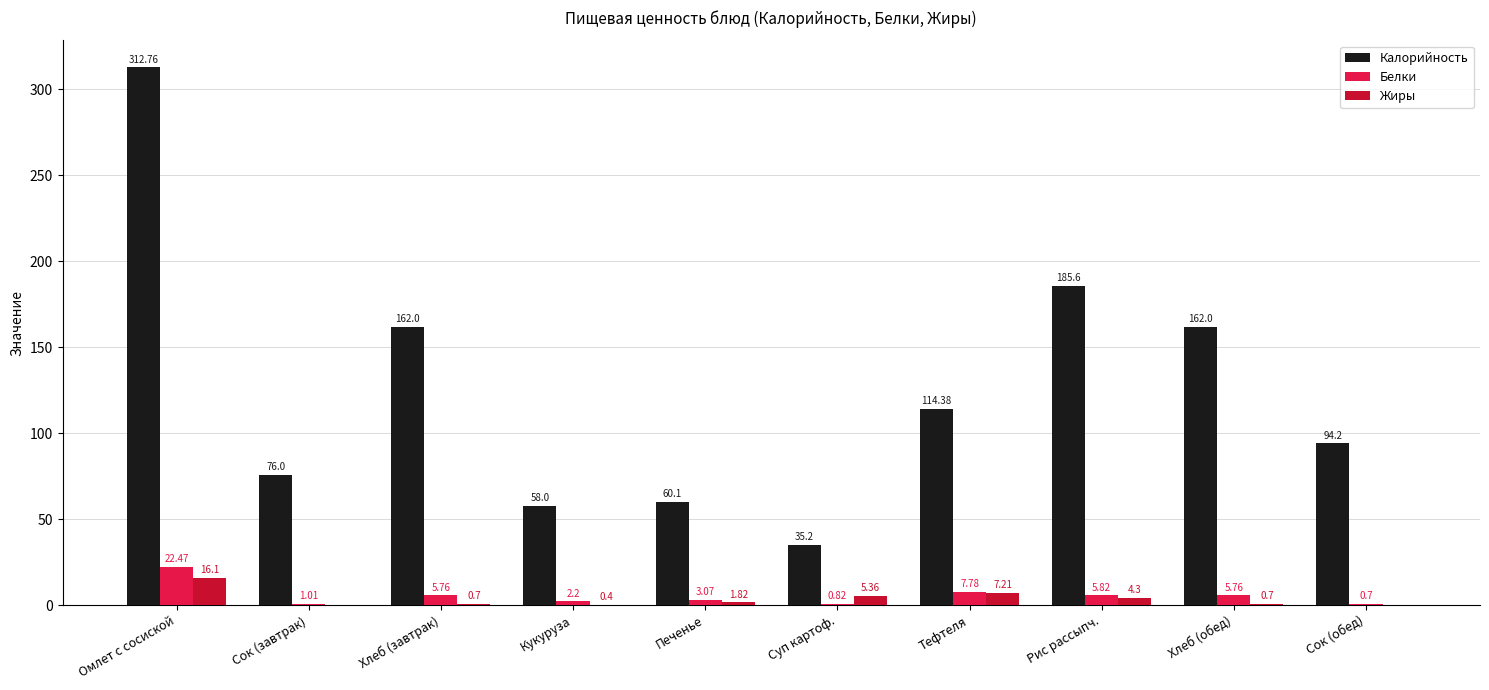

Which series changed the most between Рис рассыпч. and Сок (обед)?

Калорийность